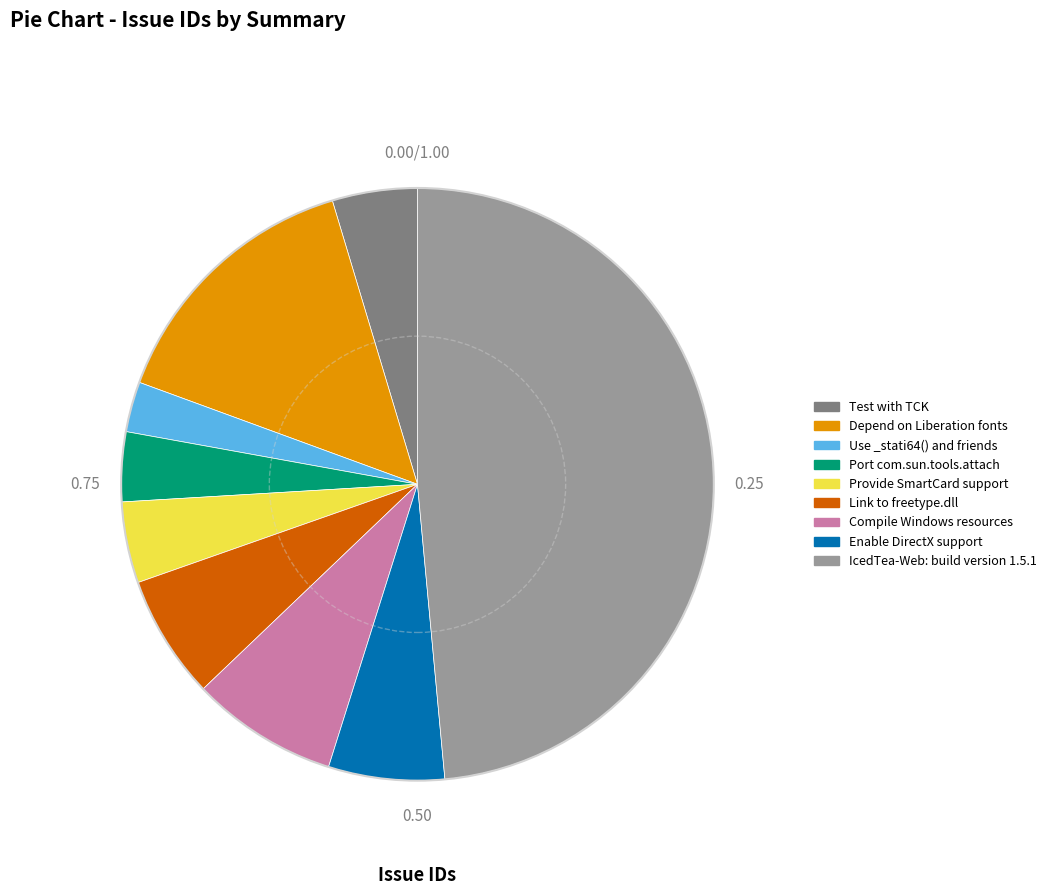

Approximately how many times larger is the value at Test with TCK compared to Port com.sun.tools.attach?

1.2